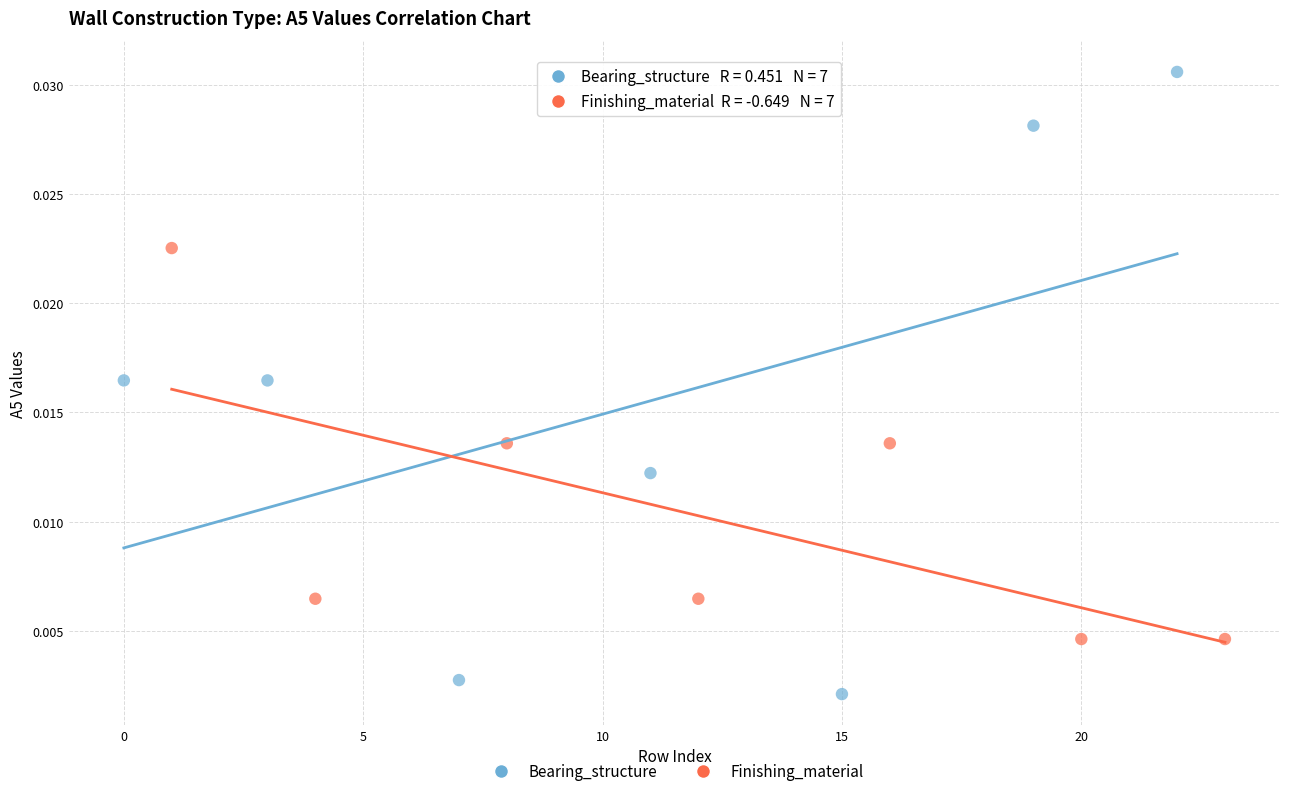

Which series contains the highest Y value?

Bearing_structure